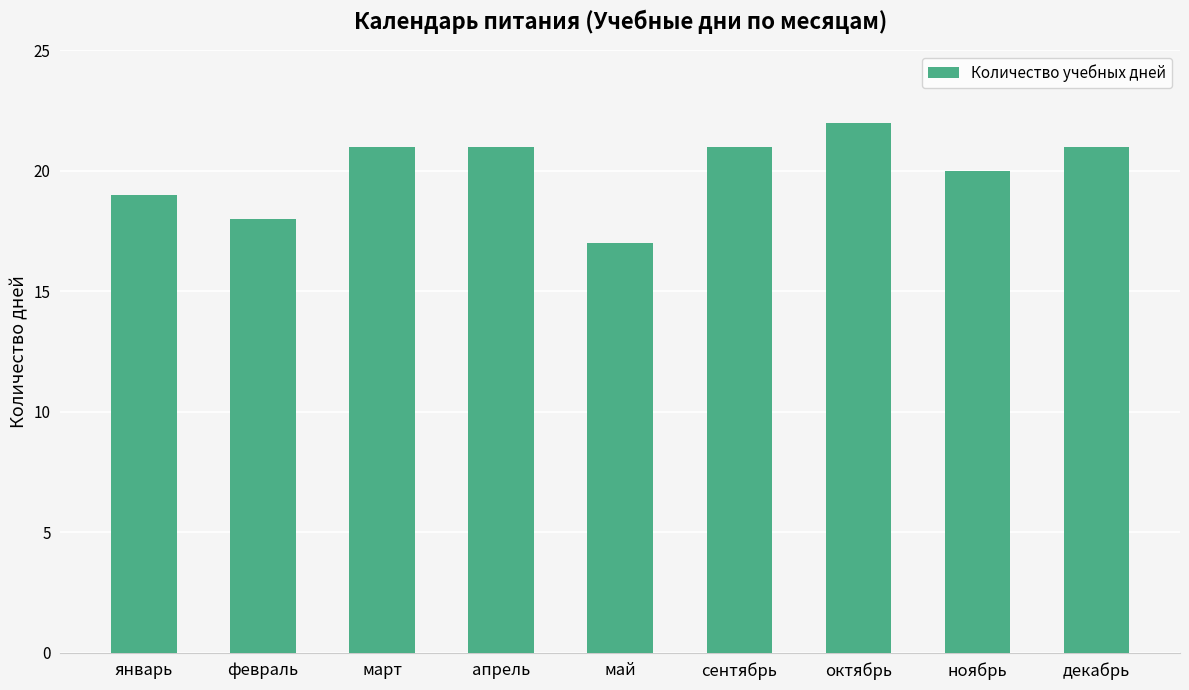

The chart shows a value of 21 at март. True or false?

True